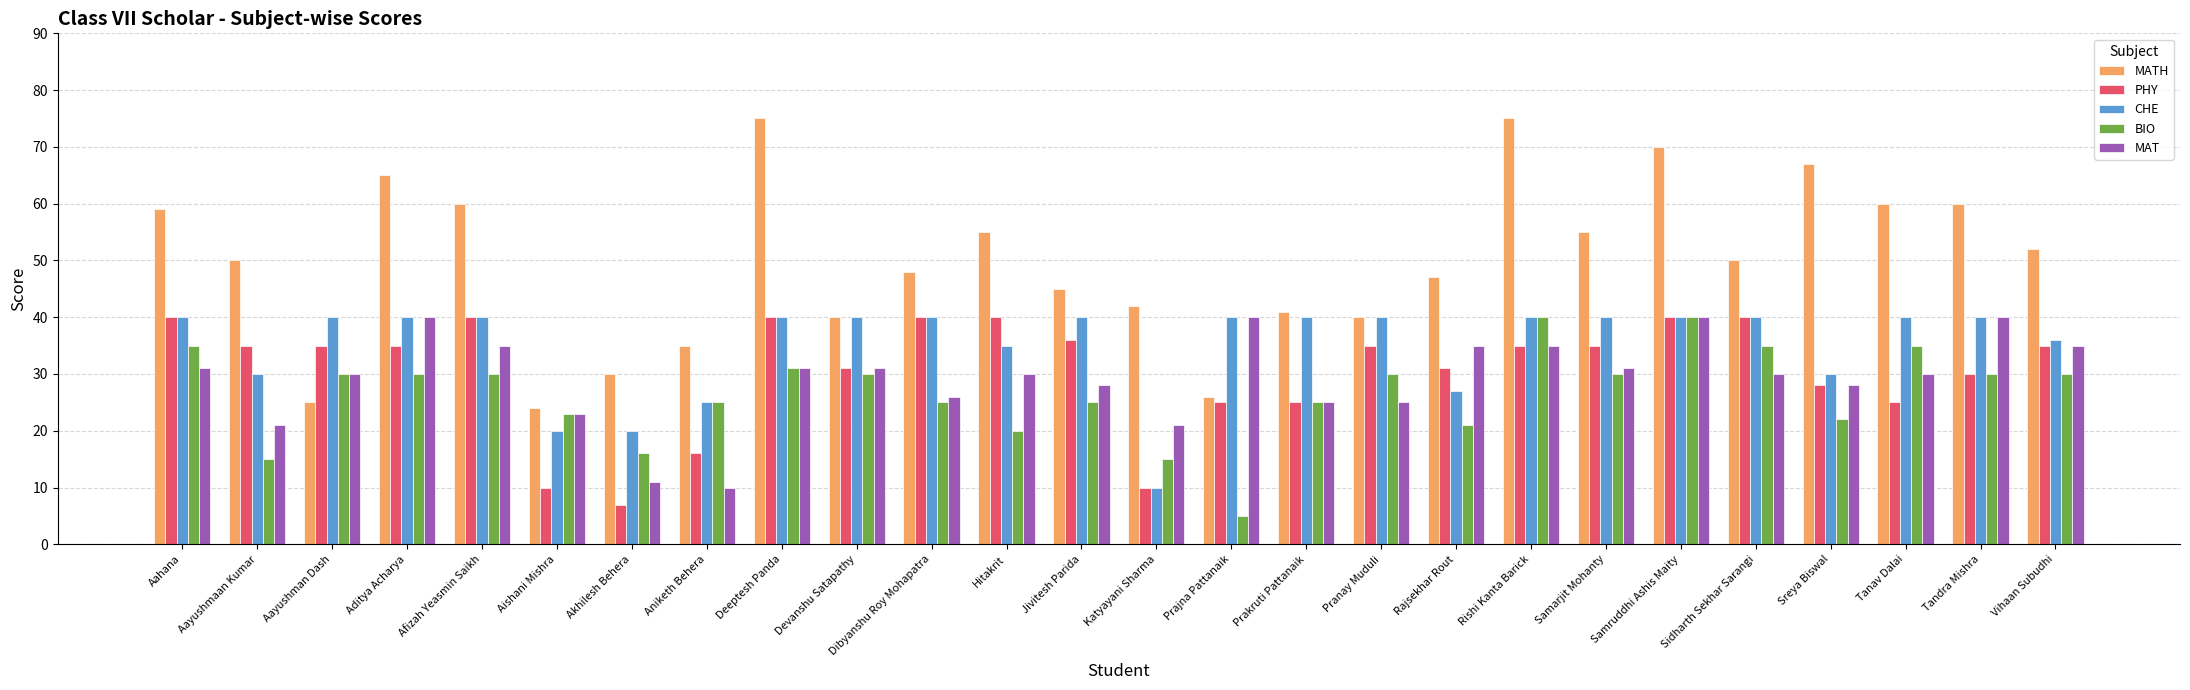

Which series has the largest range (max minus min)?

MATH